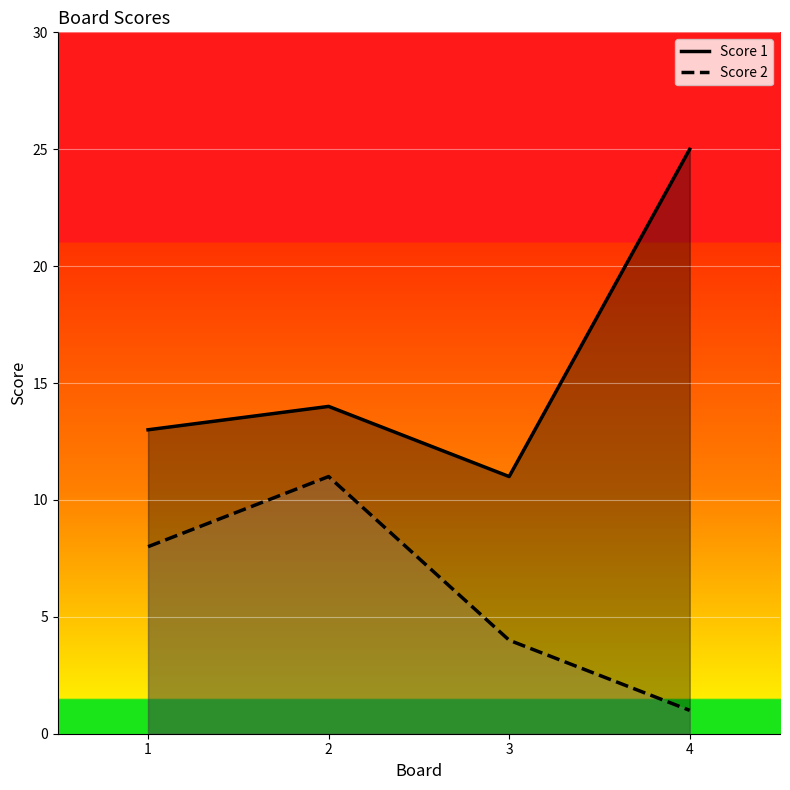

What is the difference between the maximum and second lowest values in the Score 2 series?

7